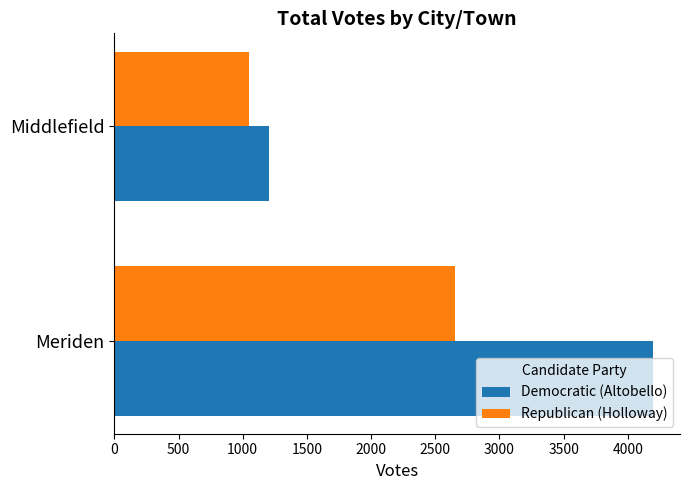

What is the sum of the Republican (Holloway) values at Meriden and Middlefield?

3699